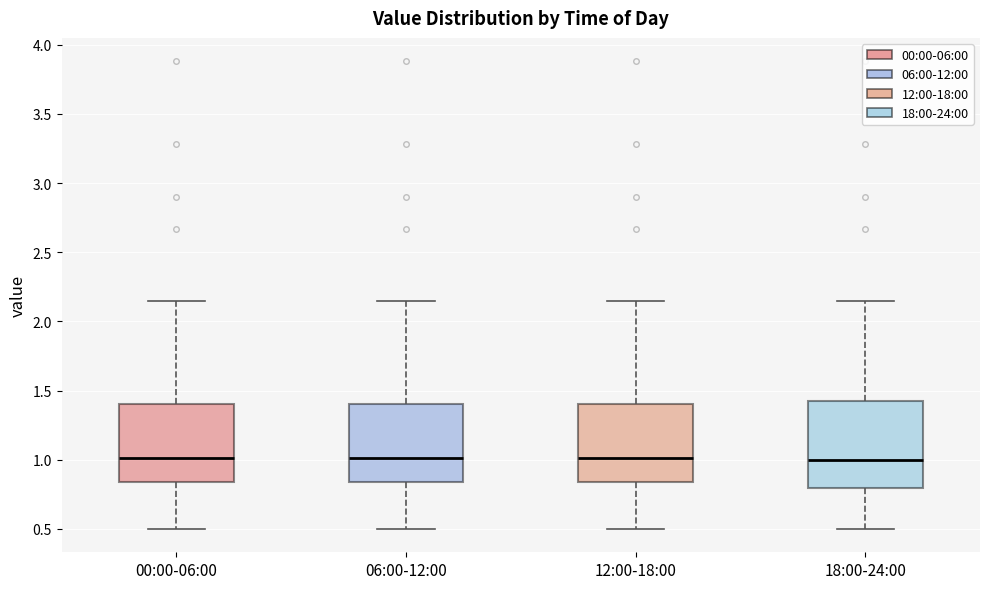

Which box is the tallest, from its lower edge to its upper edge?

18:00-24:00